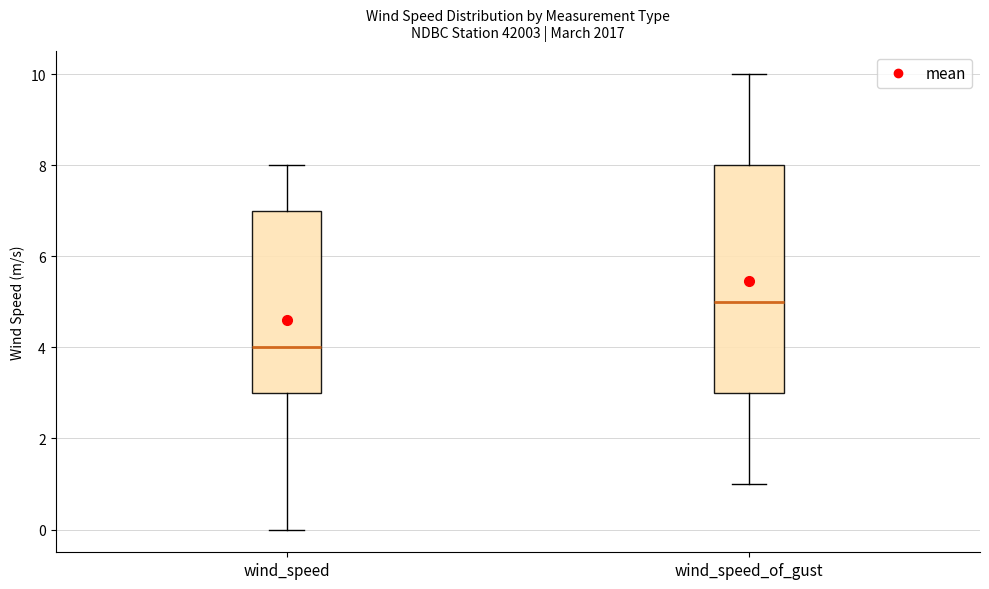

Which box has the highest median line?

wind_speed_of_gust